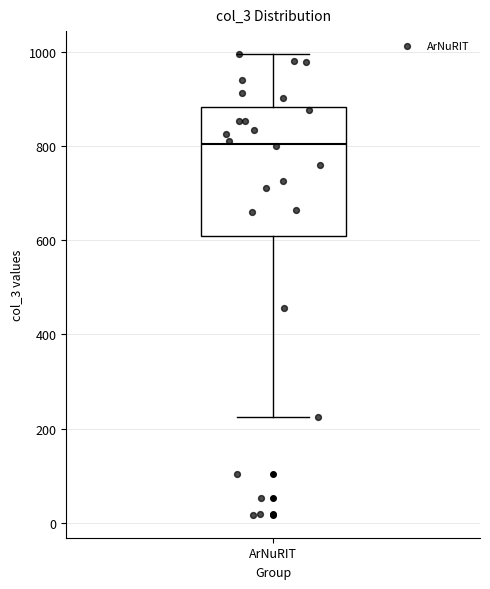

Read this box plot against the y-axis: the position of the median line, the range covered by the box, and the ends of both whiskers. The values are not printed on the chart, so give them approximately, as read against the axis.

median 800, box 600 to 880, whiskers 220 to 1000